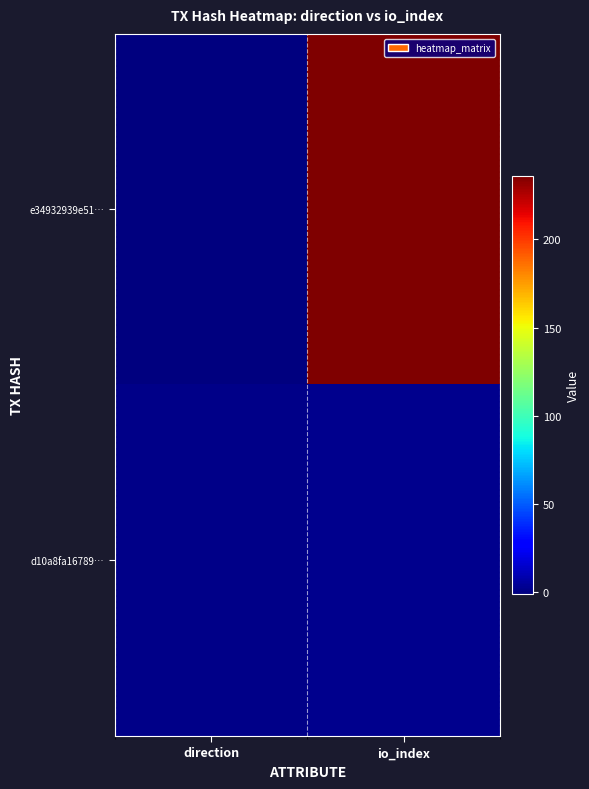

Which label corresponds to the largest value in the chart?

io_index